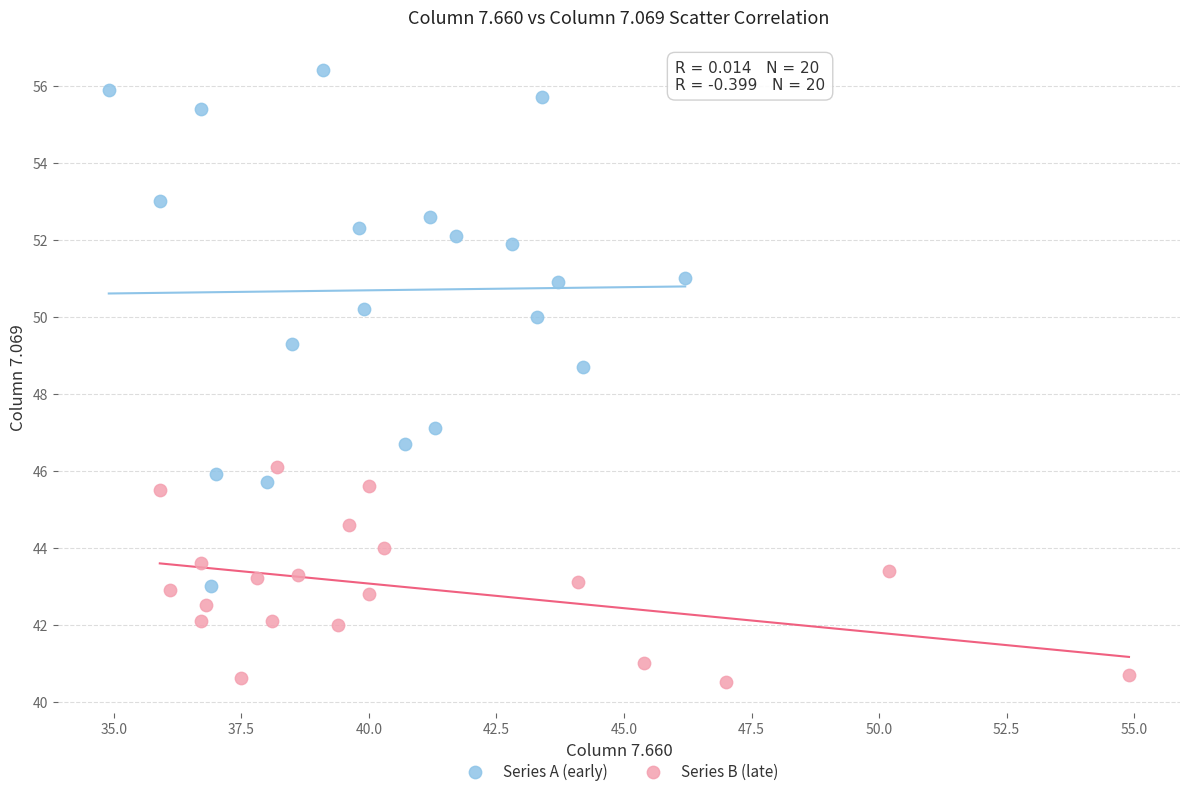

Which series reaches the maximum Y coordinate?

Series A (early)